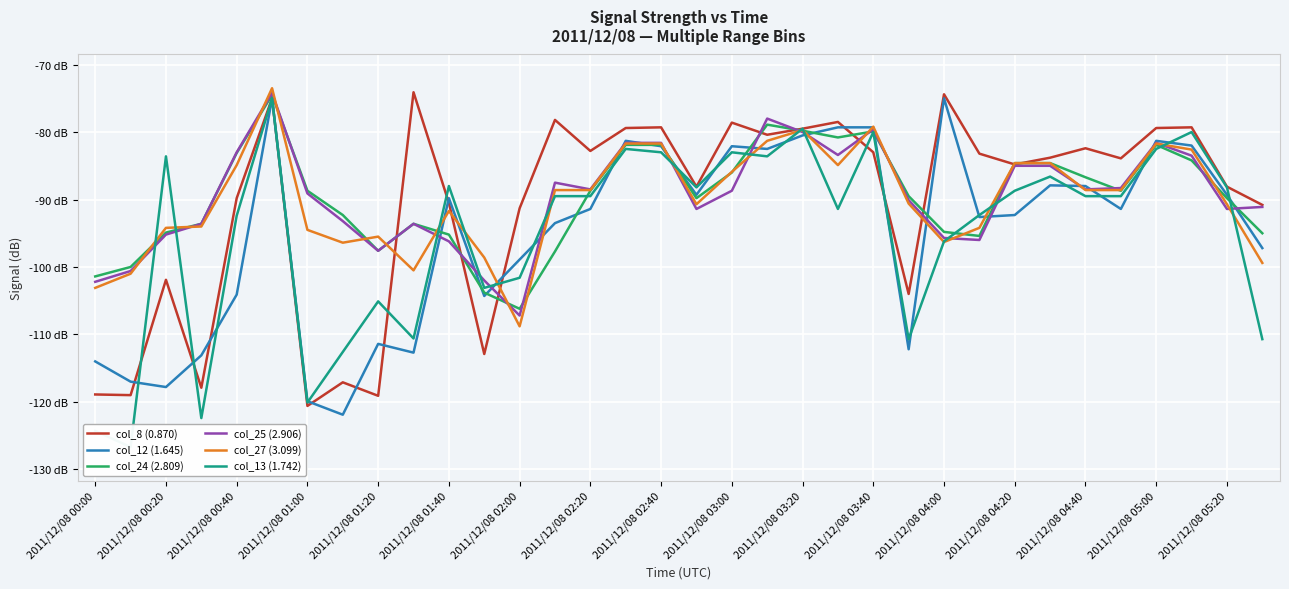

At how many categories does at least one series exceed -106?

34